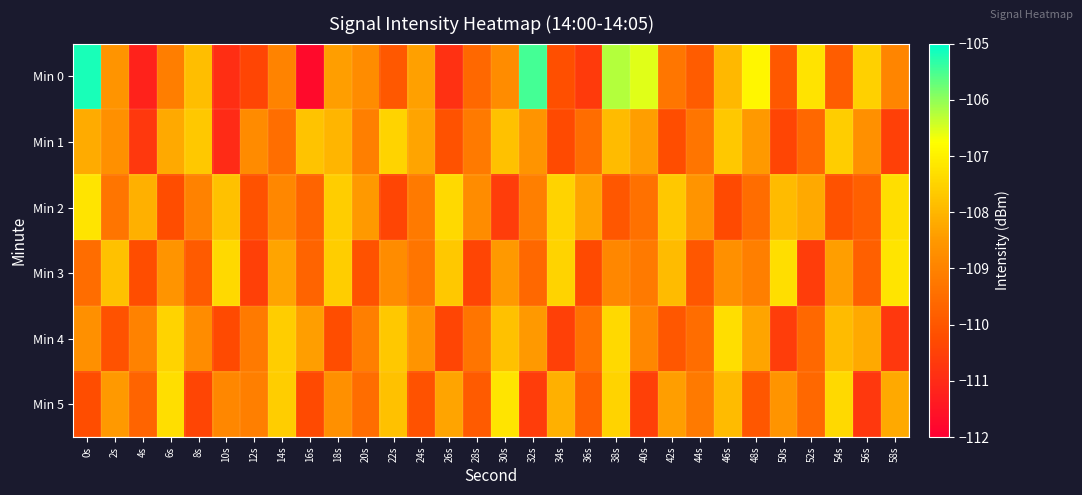

At 50s, list the series in order from smallest to largest.

Min 4, Min 1, Min 0, Min 5, Min 2, Min 3